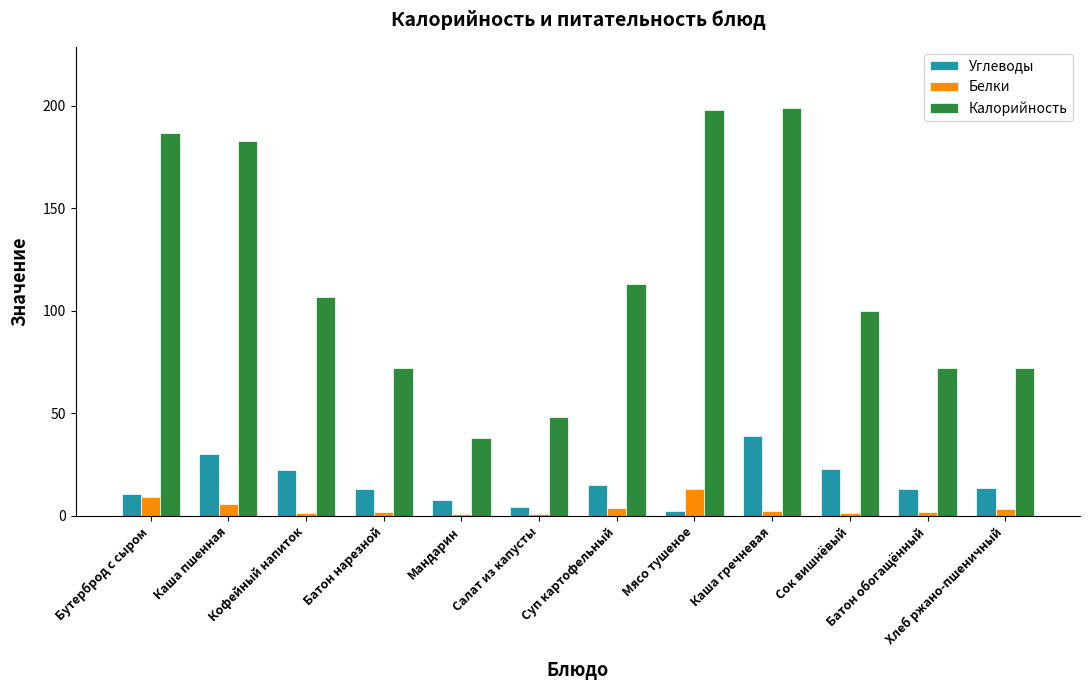

What is the greatest value displayed?

199.0